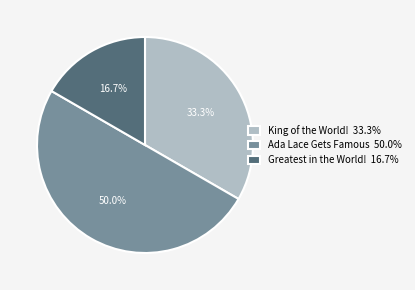

Which category has the smallest portion of the pie?

Greatest in the World!